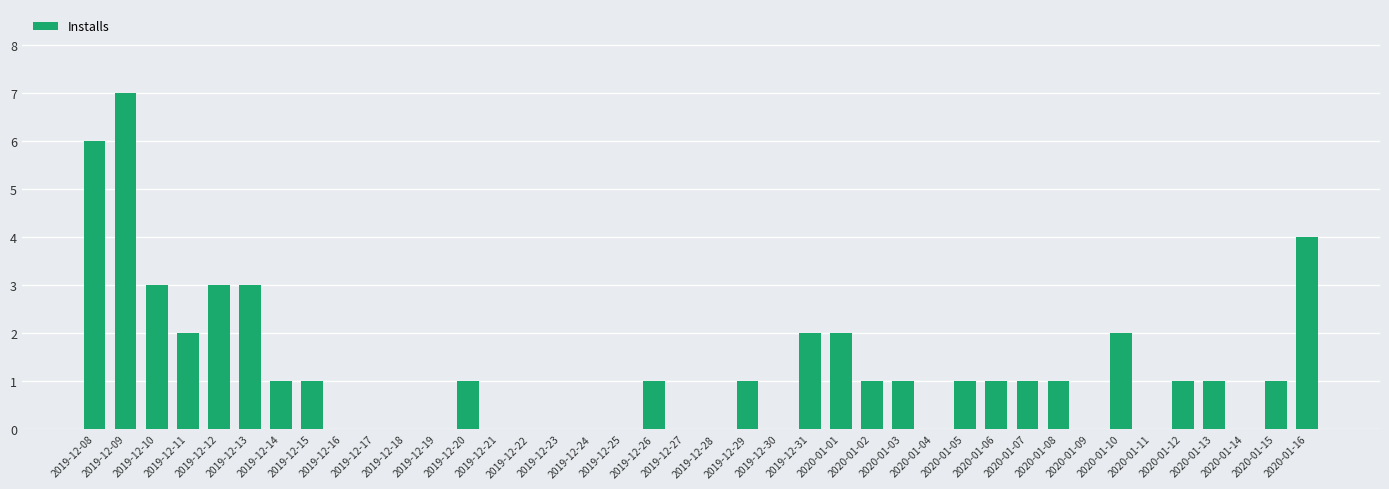

Reading right to left, what are all the values shown in this chart?

2020-01-16=4	2020-01-15=1	2020-01-14=0	2020-01-13=1	2020-01-12=1	2020-01-11=0	2020-01-10=2	2020-01-09=0	2020-01-08=1	2020-01-07=1	2020-01-06=1	2020-01-05=1	2020-01-04=0	2020-01-03=1	2020-01-02=1	2020-01-01=2	2019-12-31=2	2019-12-30=0	2019-12-29=1	2019-12-28=0	2019-12-27=0	2019-12-26=1	2019-12-25=0	2019-12-24=0	2019-12-23=0	2019-12-22=0	2019-12-21=0	2019-12-20=1	2019-12-19=0	2019-12-18=0	2019-12-17=0	2019-12-16=0	2019-12-15=1	2019-12-14=1	2019-12-13=3	2019-12-12=3	2019-12-11=2	2019-12-10=3	2019-12-09=7	2019-12-08=6